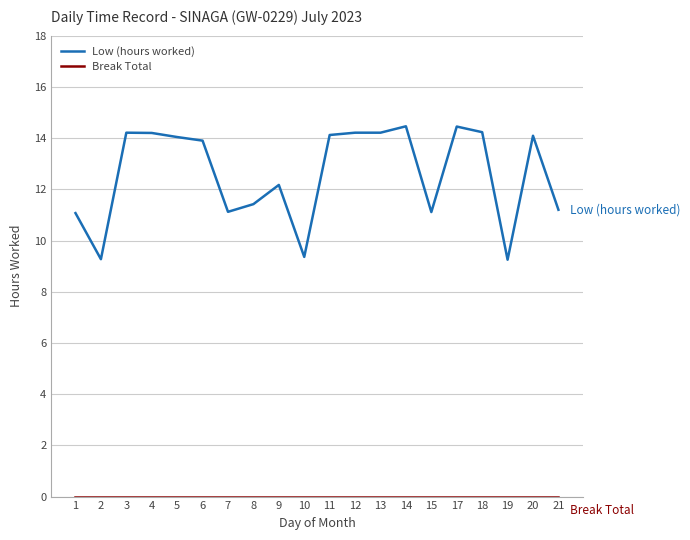

Which series has the widest spread of values?

Low (hours worked)